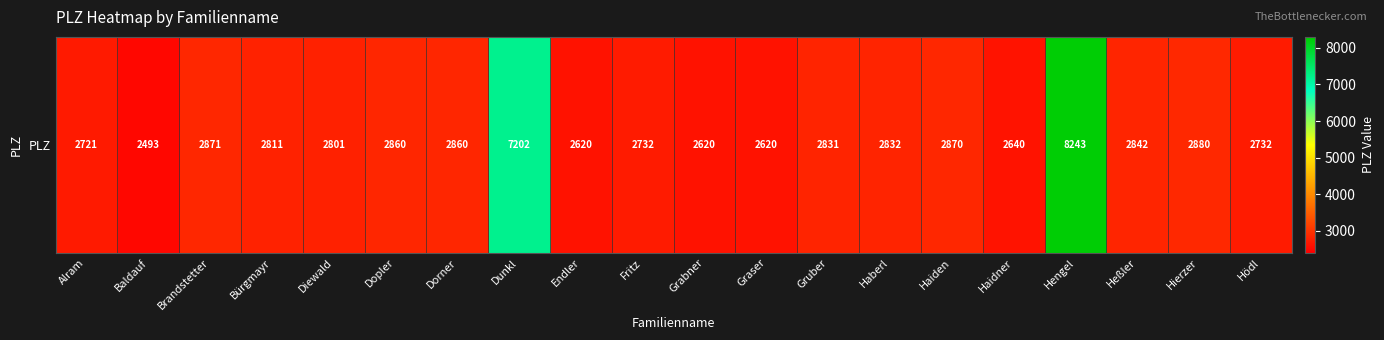

What is the sum of all values?

65081